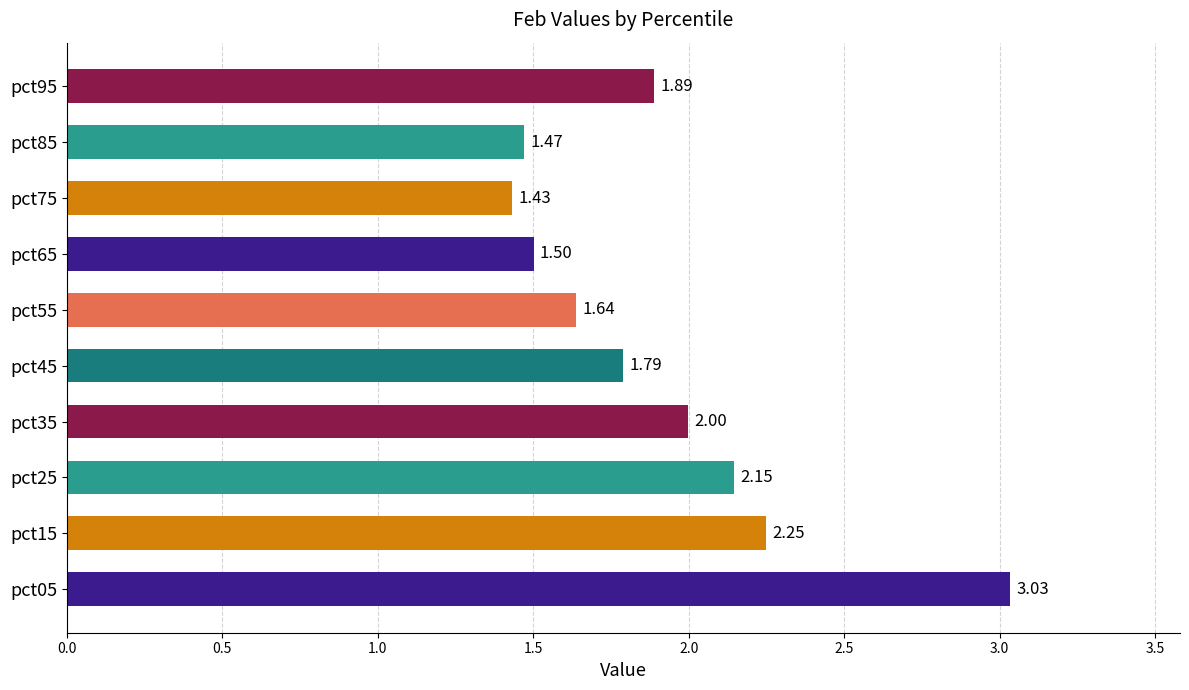

Count the number of categories in the chart.

10